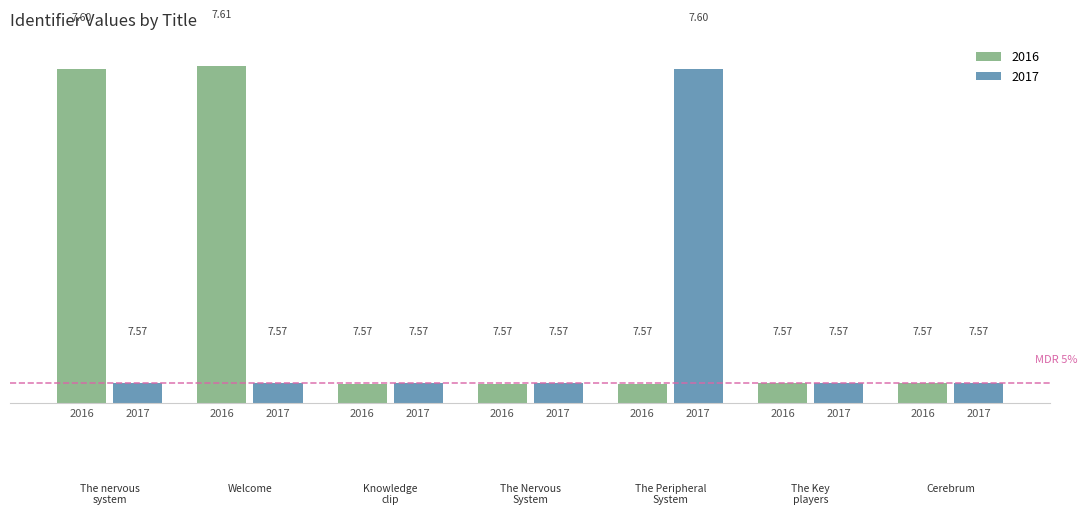

At which label does 2016 reach its minimum?

Knowledge clip